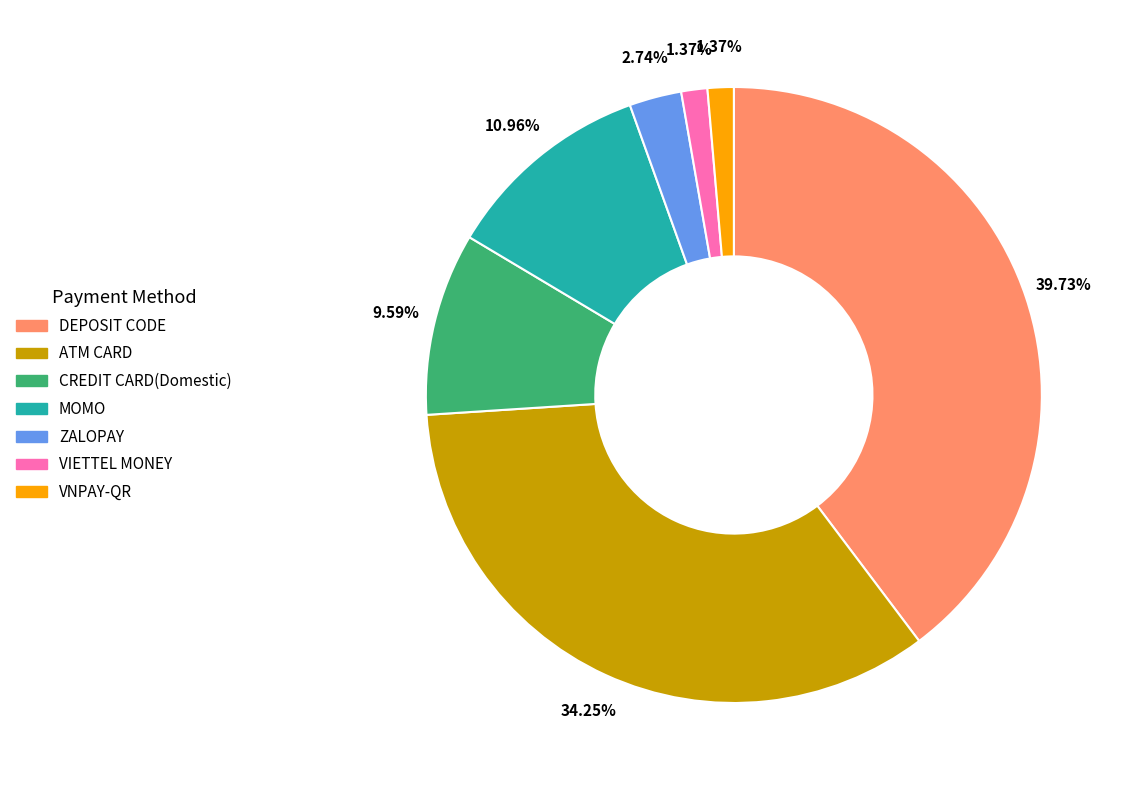

True or false: MOMO accounts for 24% of the total.

False